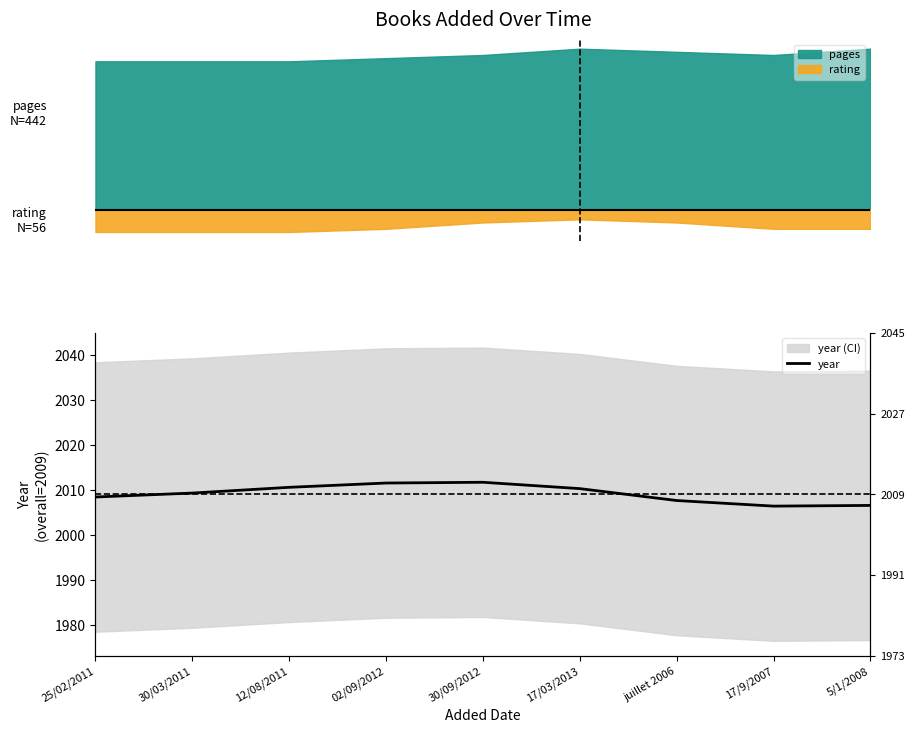

Reading left to right, transcribe all the data shown in this chart.

2008.5	2009.4	2010.6	2011.6	2011.8	2010.4	2007.7	2006.5	2006.6